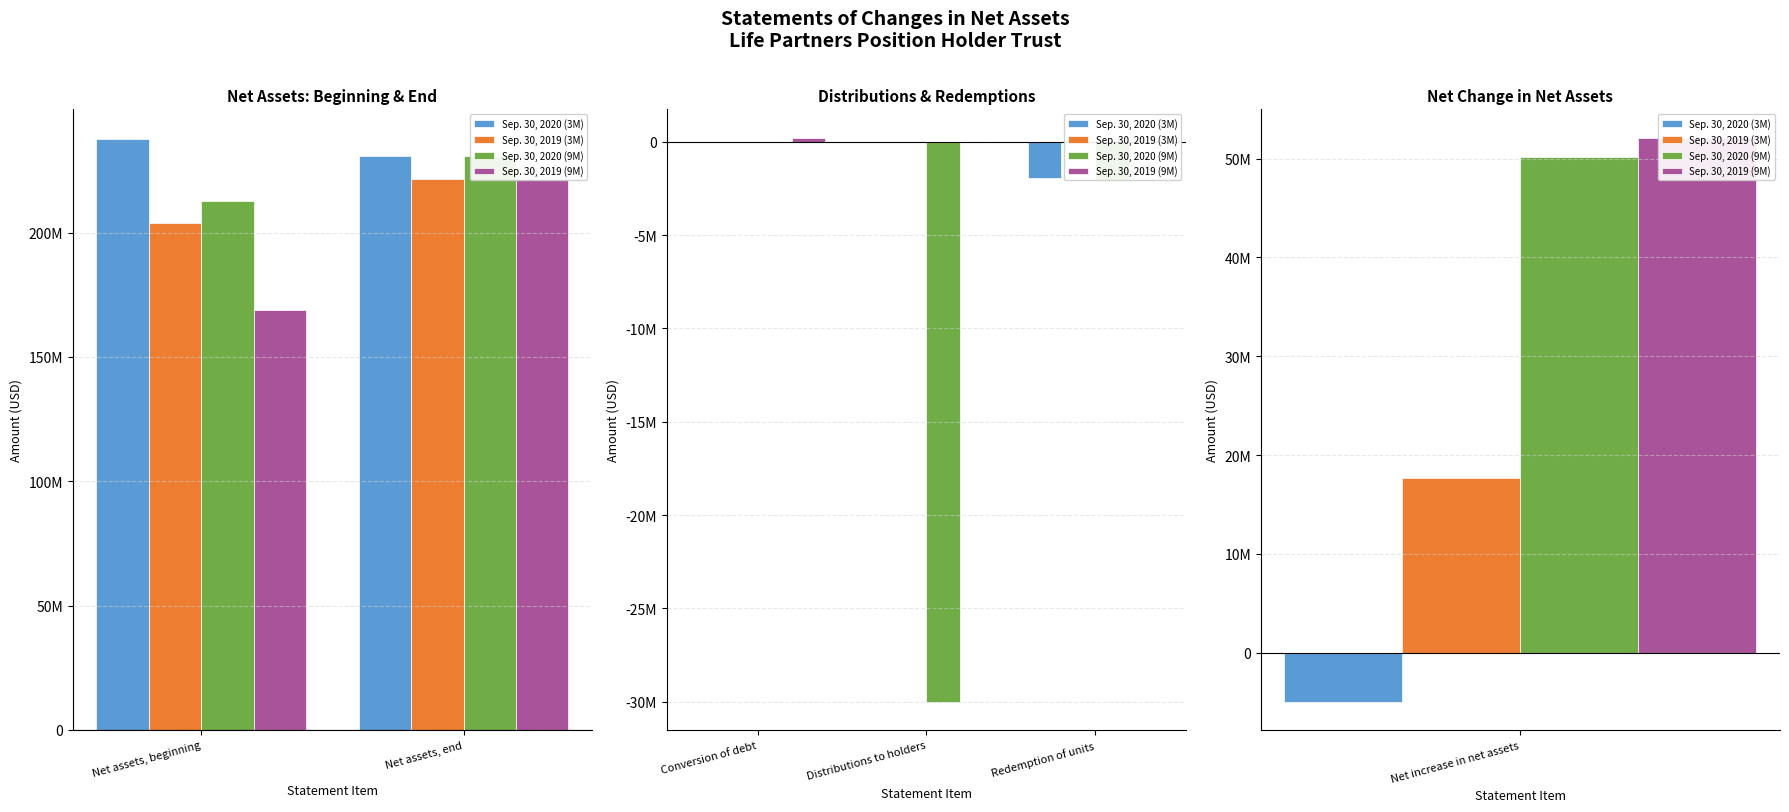

Which category has the highest value across all series?

Conversion of debt